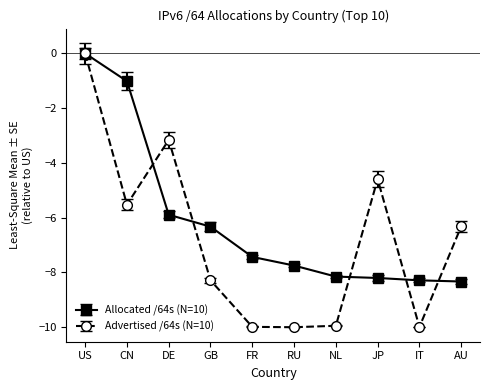

Which series has the largest range (max minus min)?

Advertised /64s (N=10)